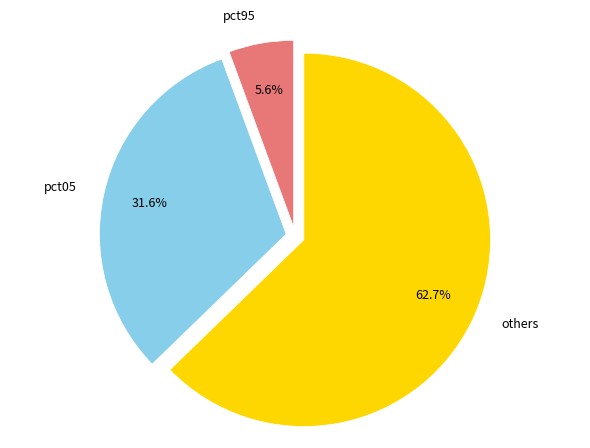

Between pct05 and others, which is larger?

others